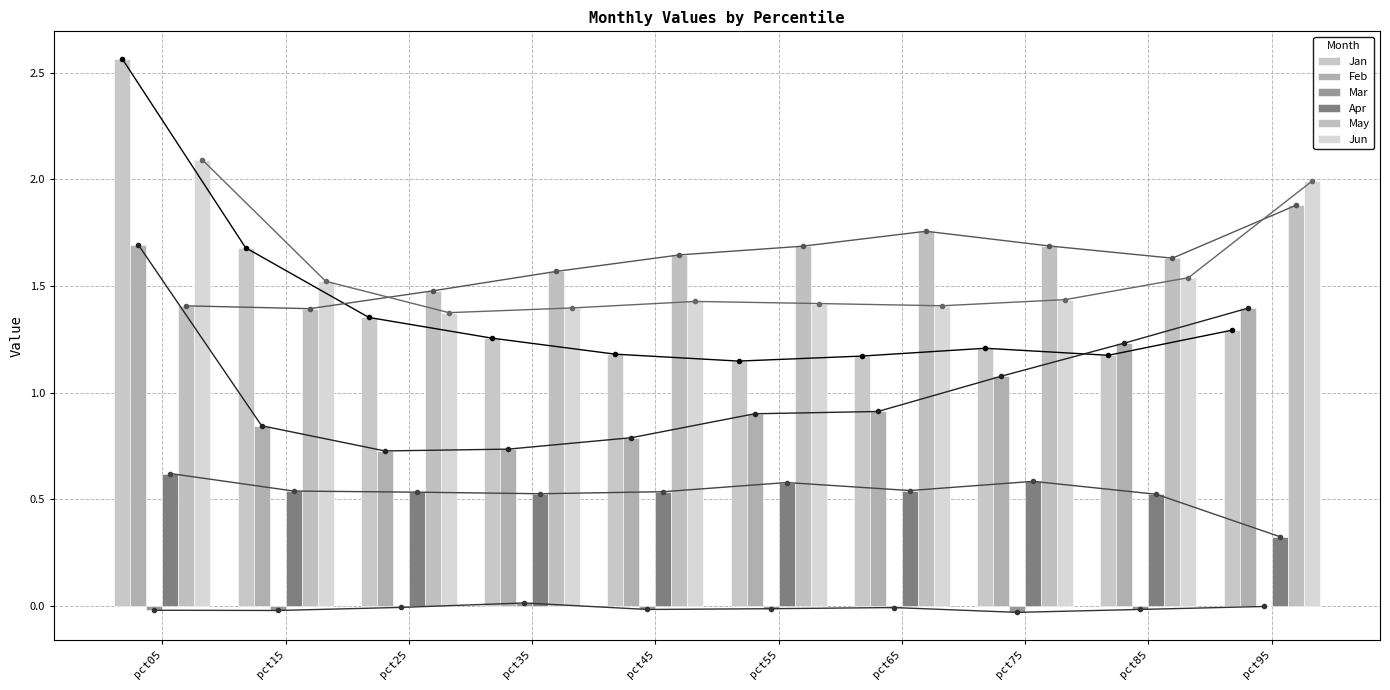

List the series in order of their peak value, lowest first.

Mar, Apr, Feb, May, Jun, Jan